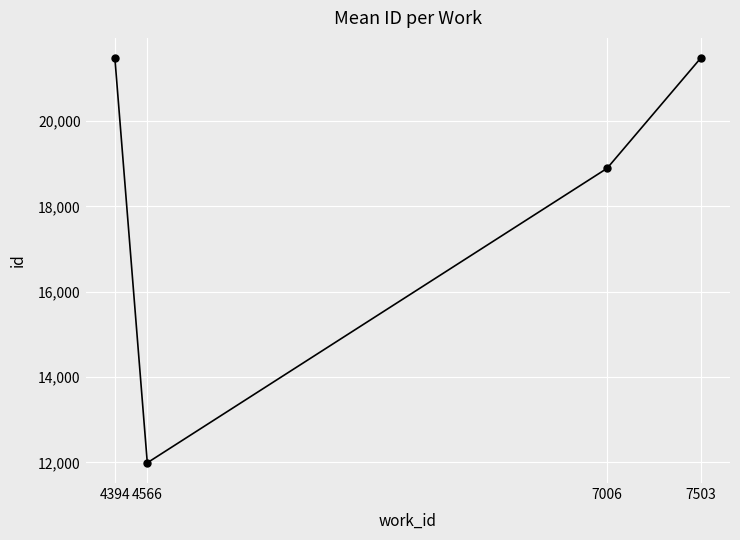

True or false: the data has more than 2 interior local peaks.

False